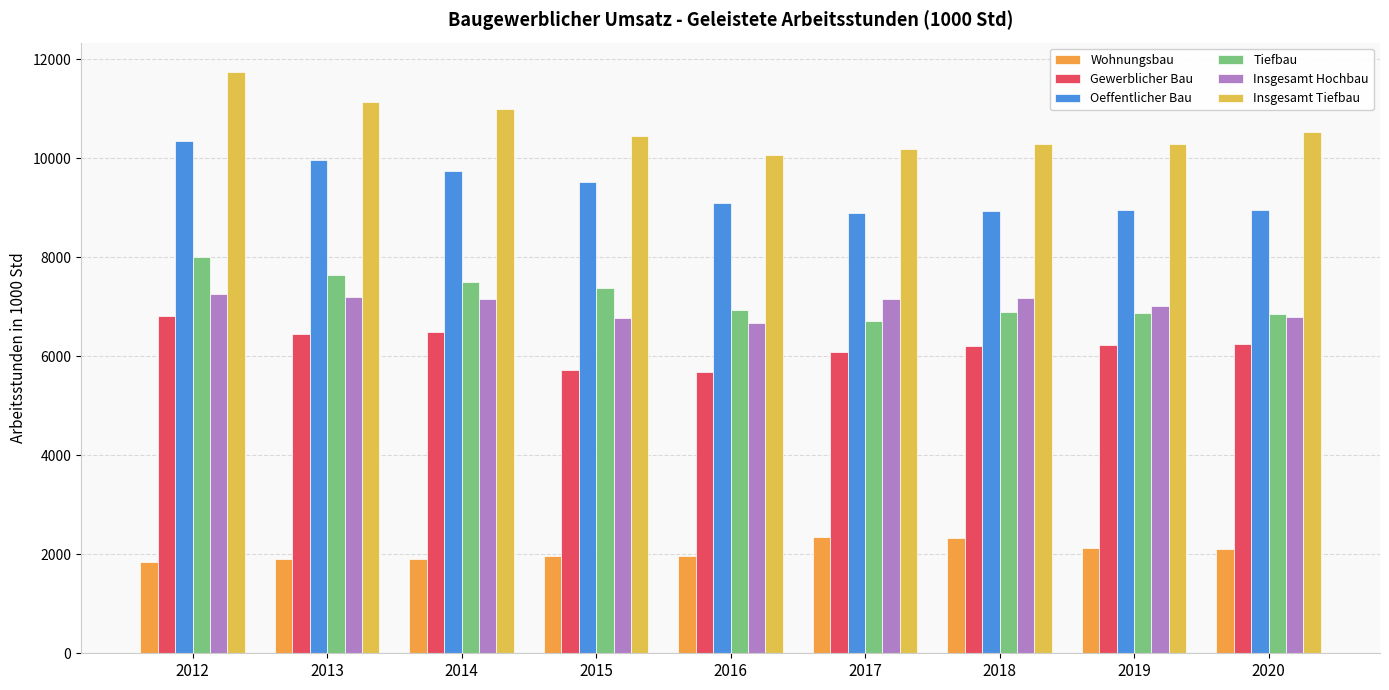

What is the value of the Insgesamt Tiefbau bar at the 3rd from the left?

10992.4